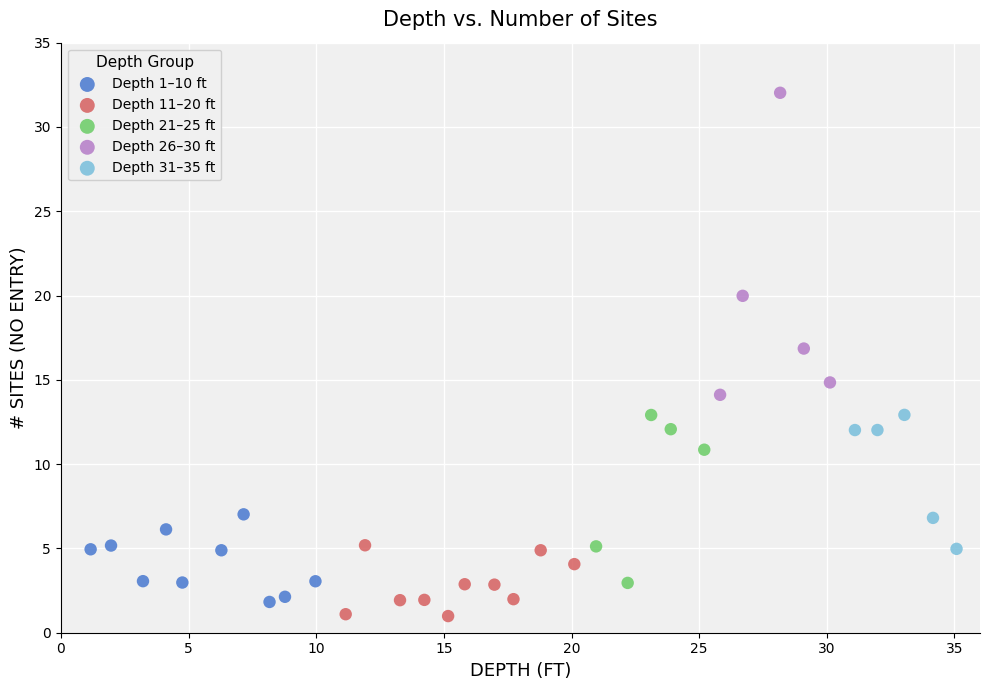

Which series reaches the minimum Y coordinate?

Depth 11–20 ft